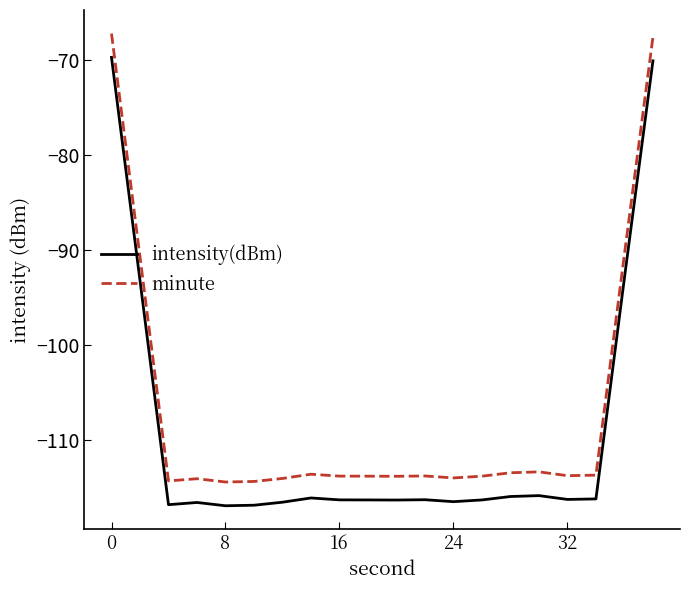

What is the maximum value shown in the chart?

-67.2